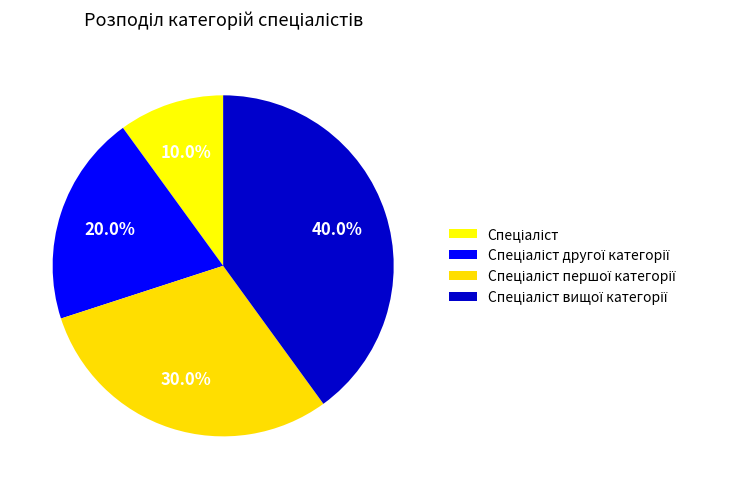

True or false: Спеціаліст accounts for 10% of the total.

True